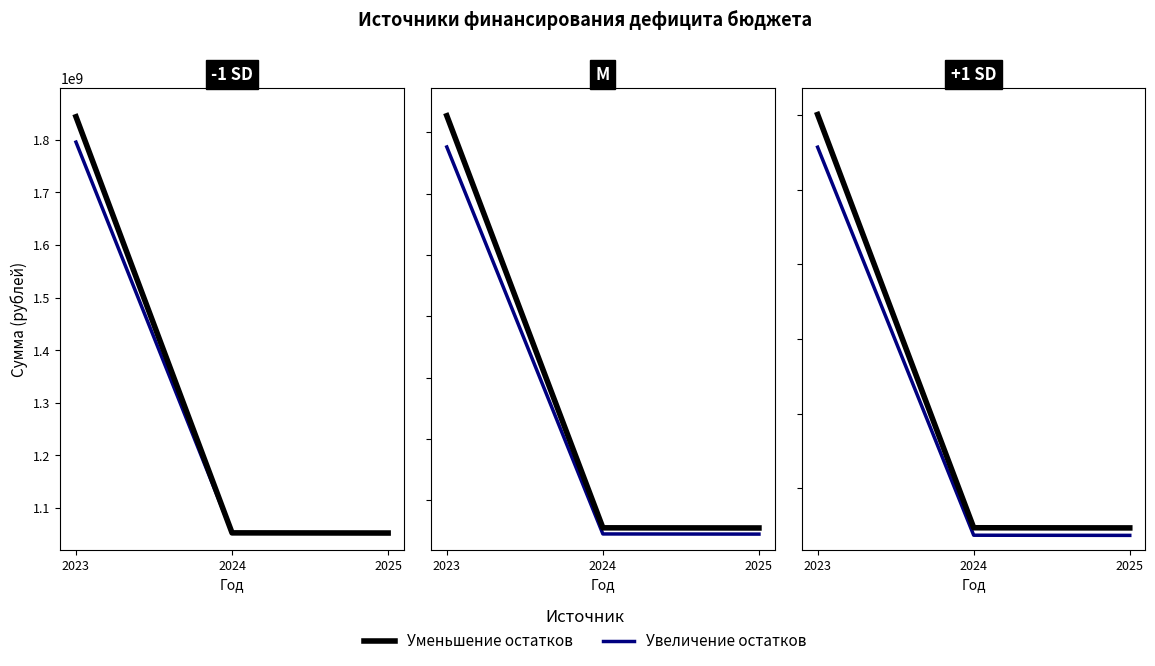

Is the value of Увеличение остатков at 2023 greater than the value of Уменьшение остатков at 2025?

Yes